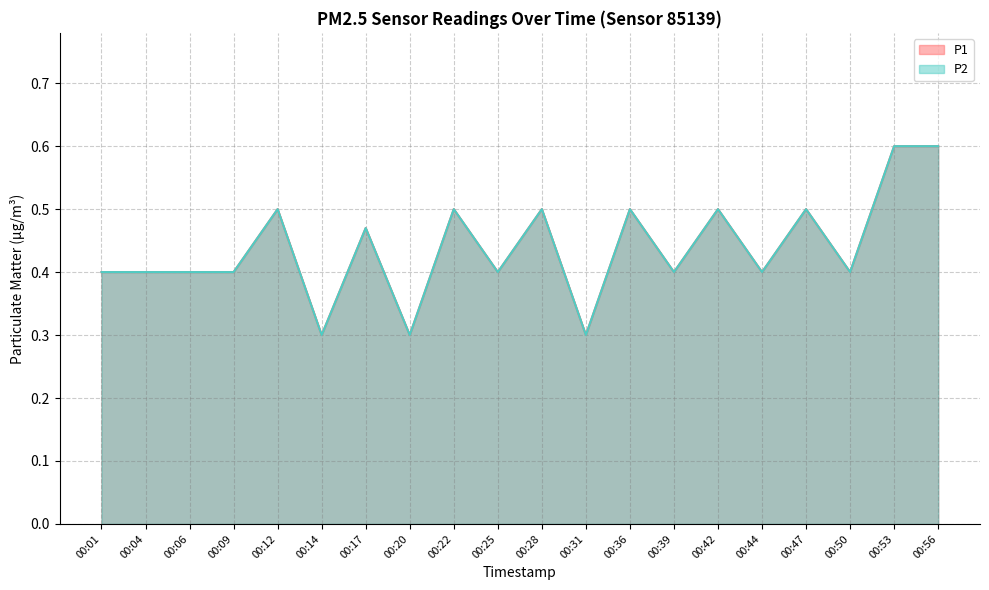

True or false: P2 and P1 intersect in this chart.

False